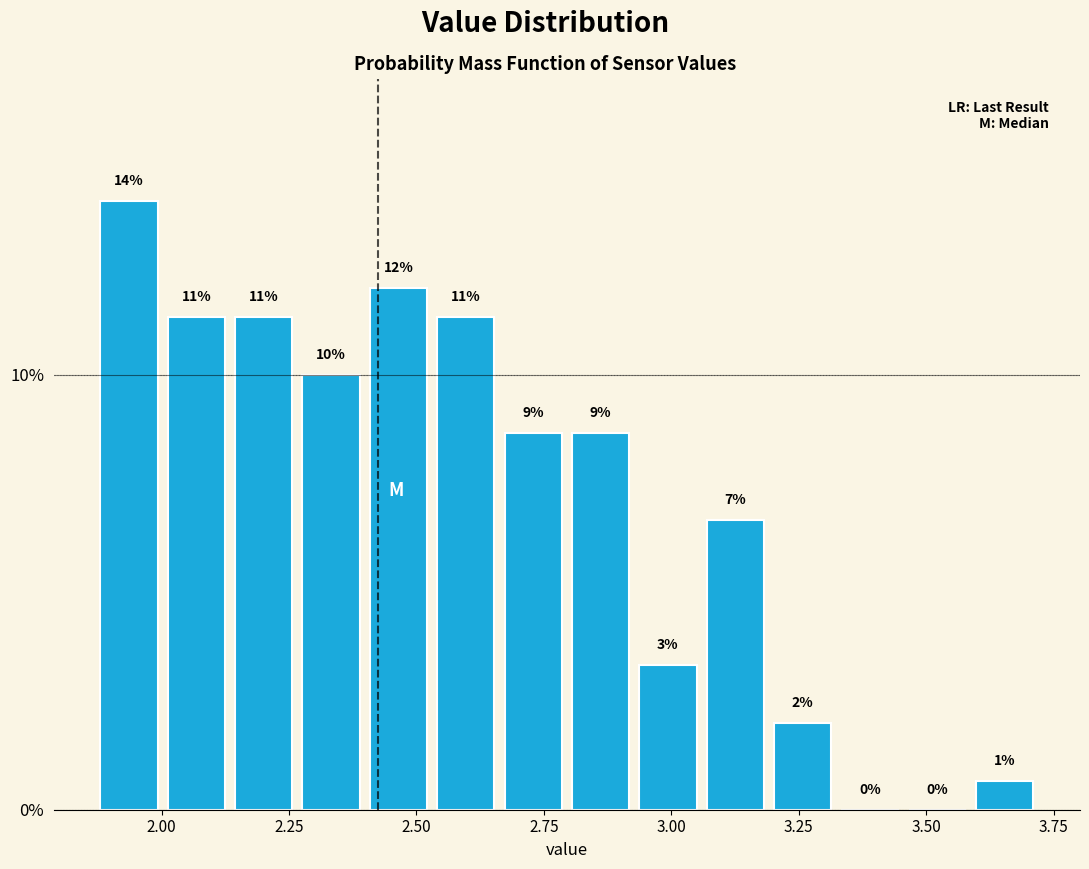

Around what value on the x-axis is the tallest bar? Give the approximate position of its centre, as read against the axis.

1.95